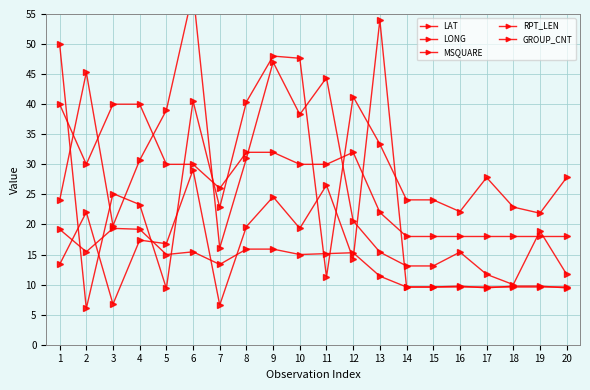

Which label corresponds to the largest value in the chart?

6